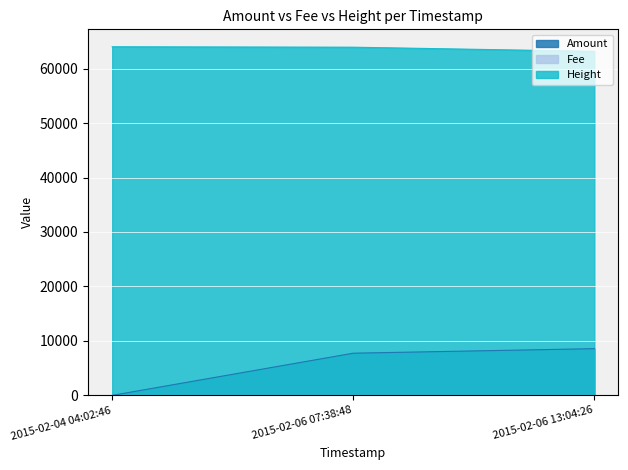

Which has a higher value, 2015-02-06 07:38:48 or 2015-02-04 04:02:46?

2015-02-06 07:38:48